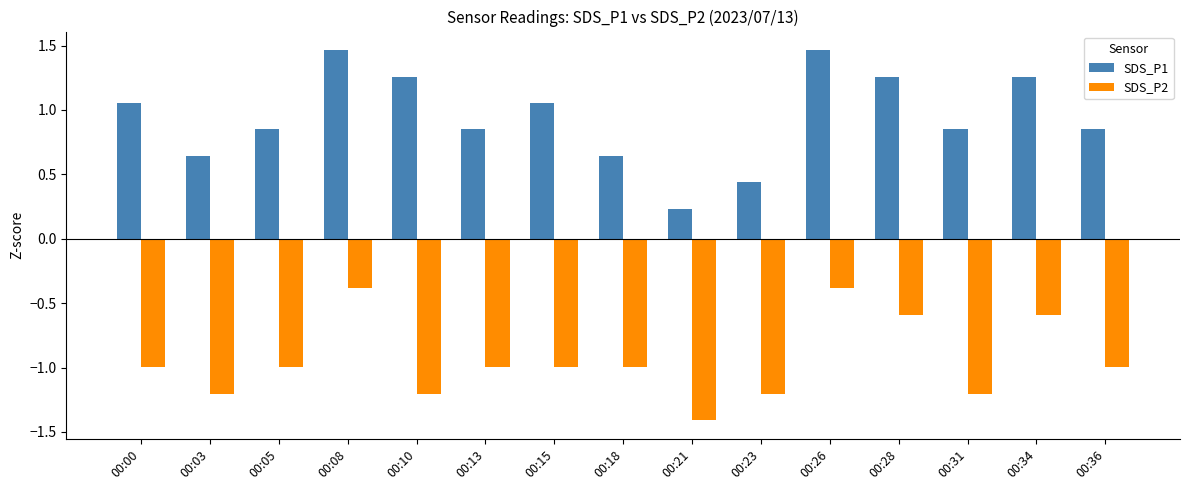

Which category has the lowest value in the SDS_P2 series?

00:21